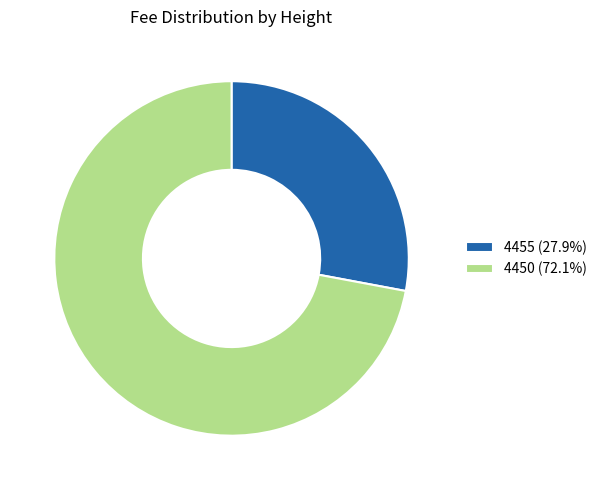

Approximately how many times larger is the value at 4455 (27.9%) compared to 4450 (72.1%)?

0.4